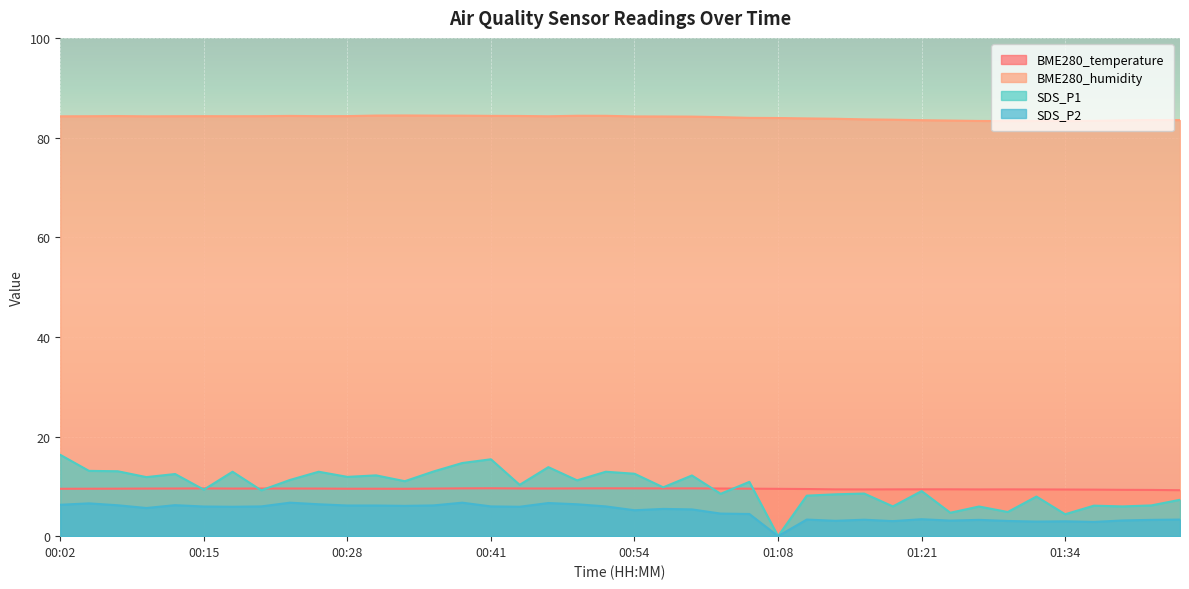

What are all the series names shown in the legend?

BME280_temperature, BME280_humidity, SDS_P1, SDS_P2